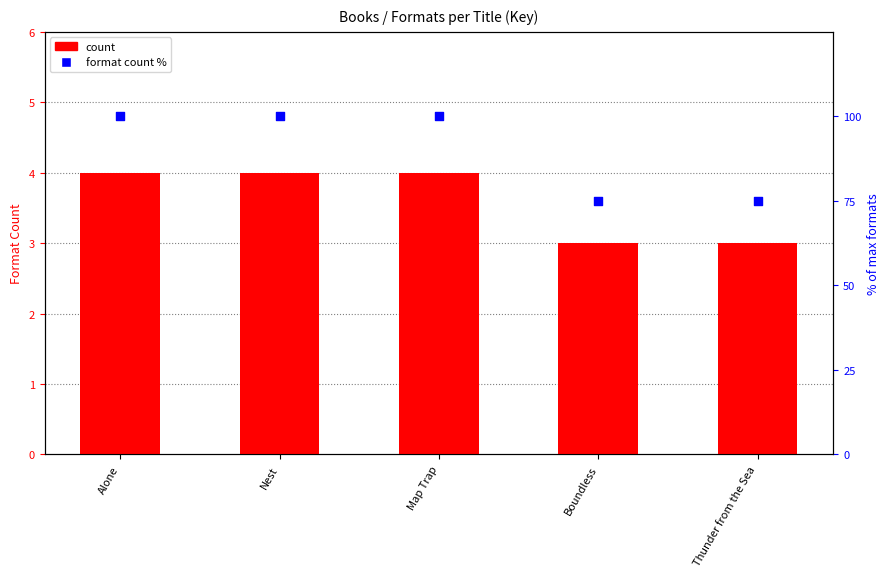

Which series has the largest total across all categories?

format count %